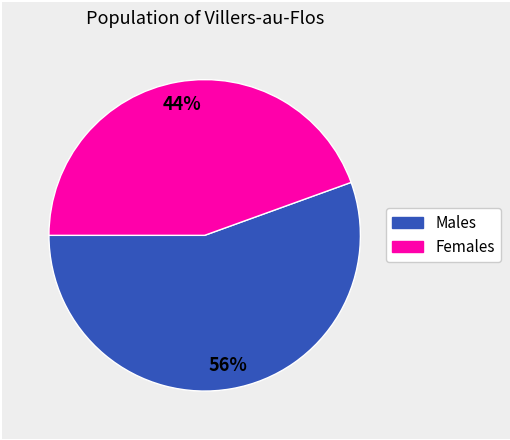

How many slices are in this pie chart?

2